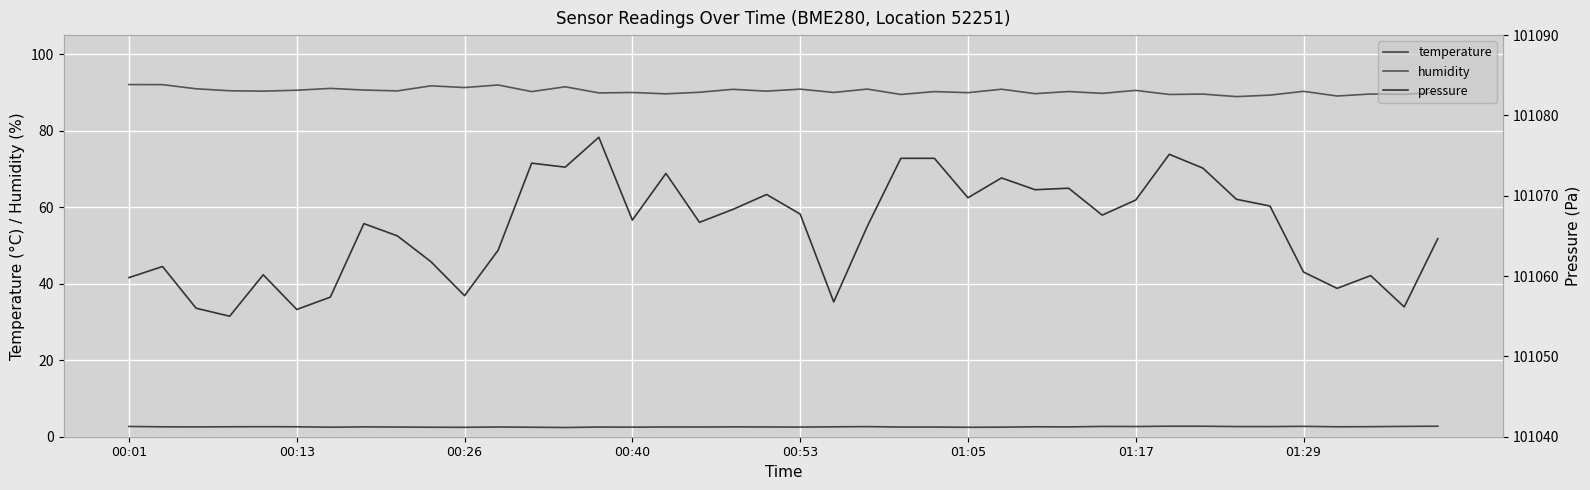

How many lines are shown in the chart?

3